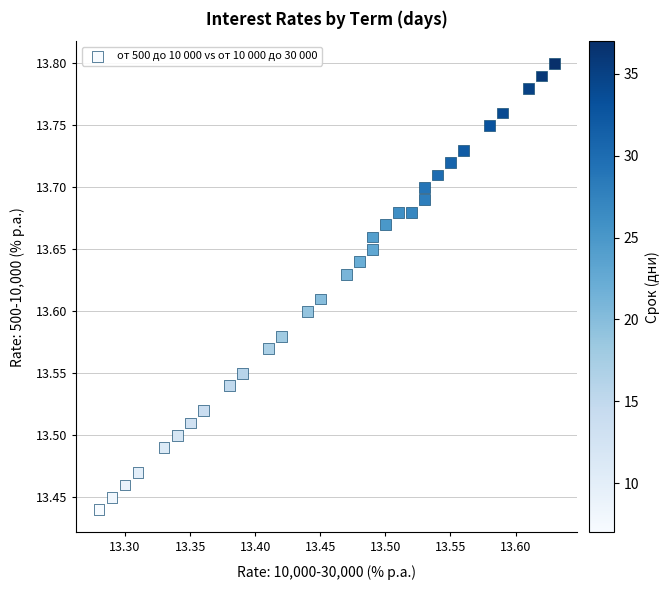

What is the range of Y values (max minus min)?

0.4